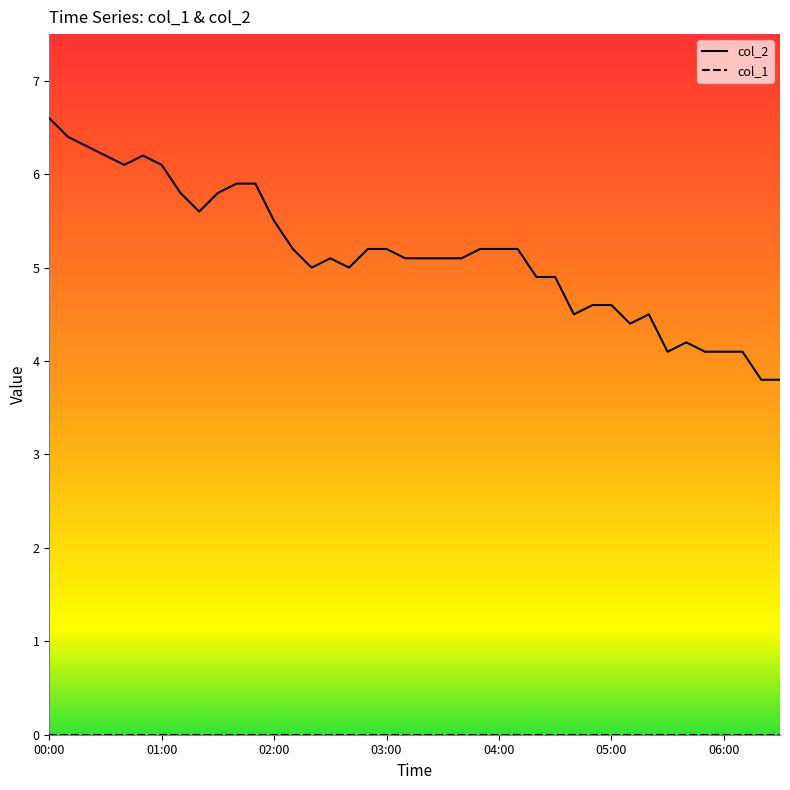

What is the maximum value shown in the chart?

6.6